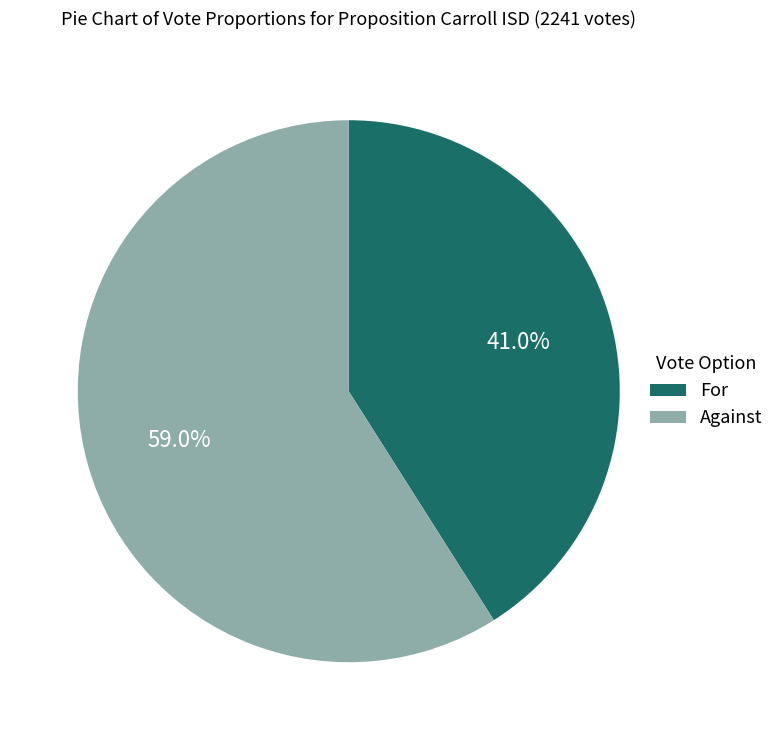

What percentage is the Against slice, to the nearest percent?

59%